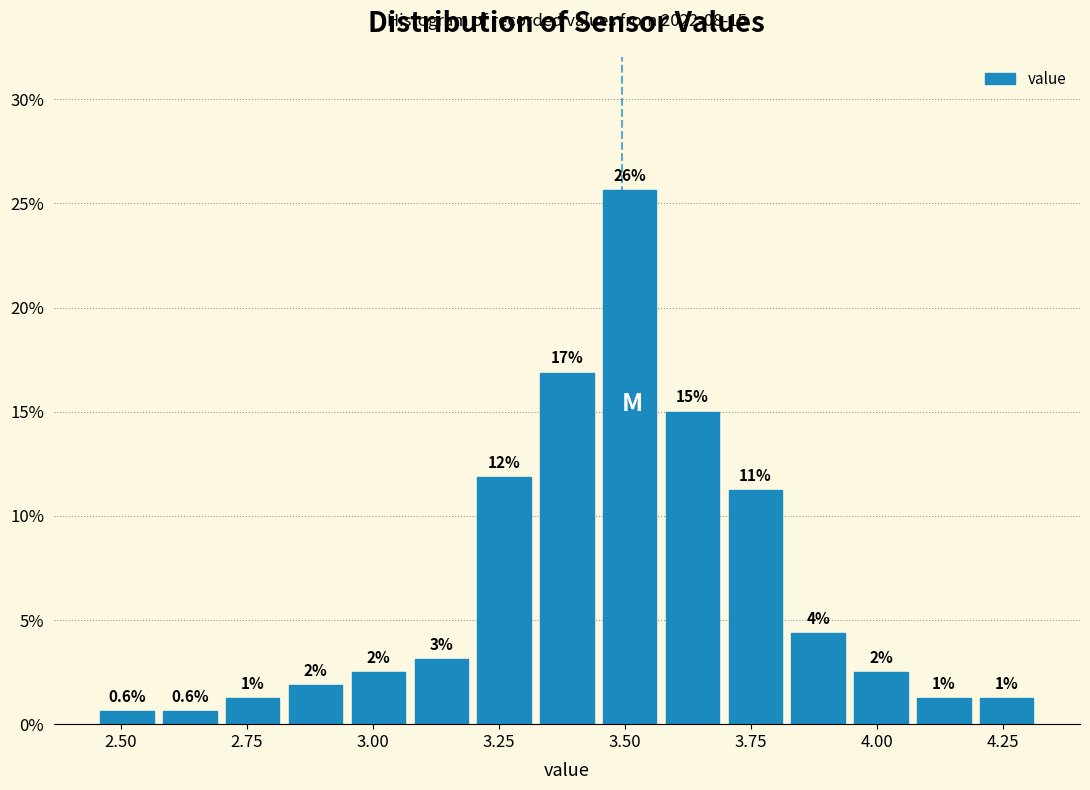

Around what value on the x-axis is the tallest bar? Give the approximate position of its centre, as read against the axis.

3.50